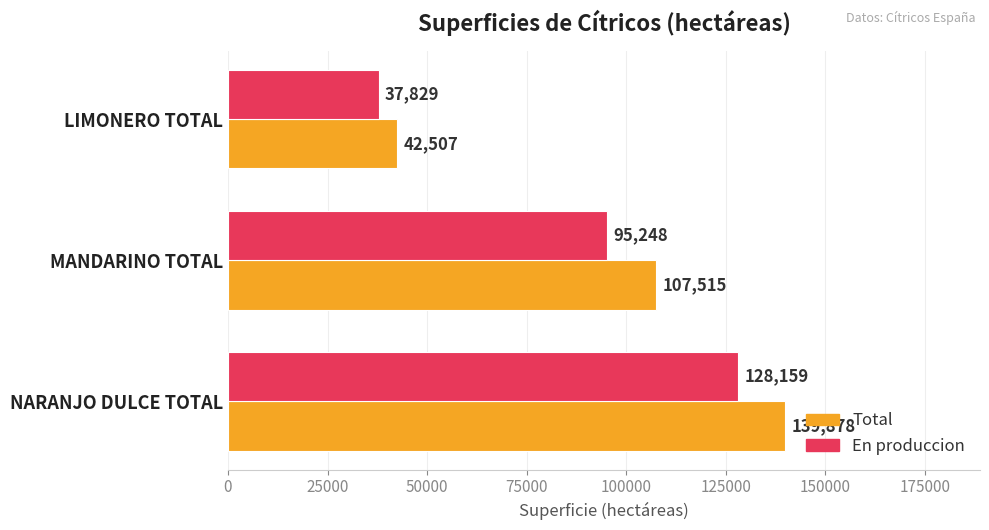

Count the En produccion values in the range 37829 to 128159.

3